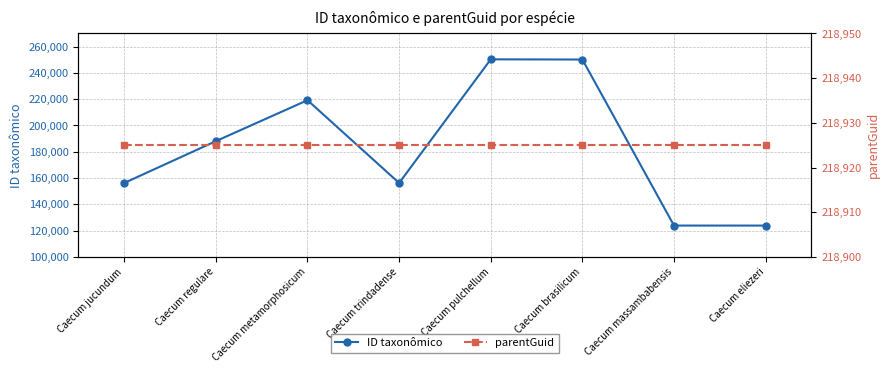

At which category is the sum across all series the highest?

Caecum pulchellum